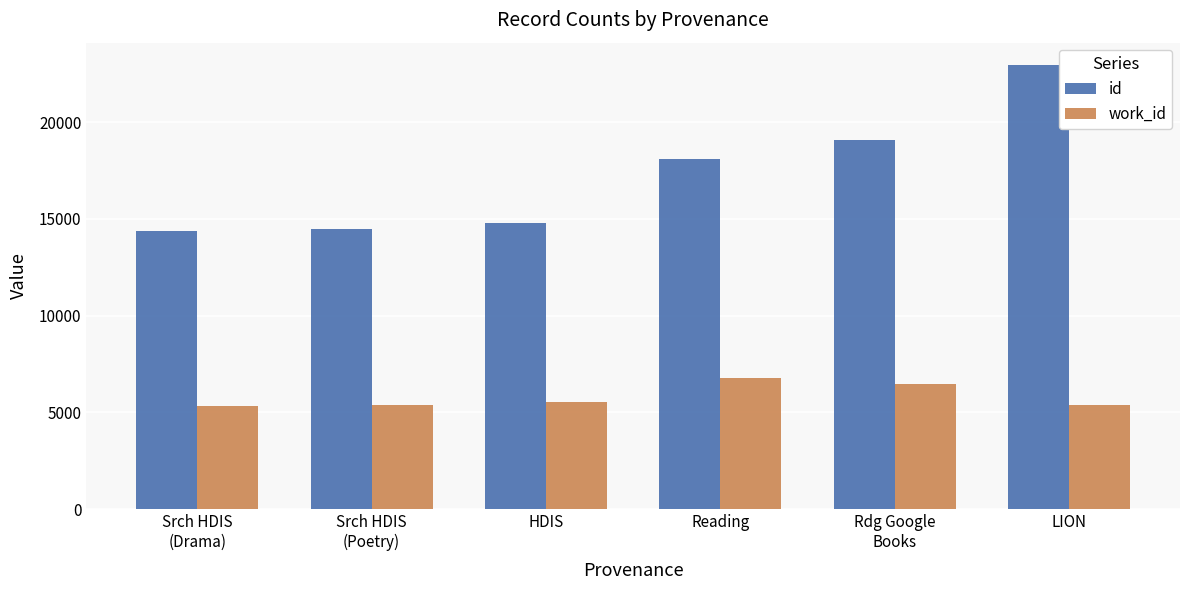

What is the difference between the maximum and minimum values in the work_id series?

1433